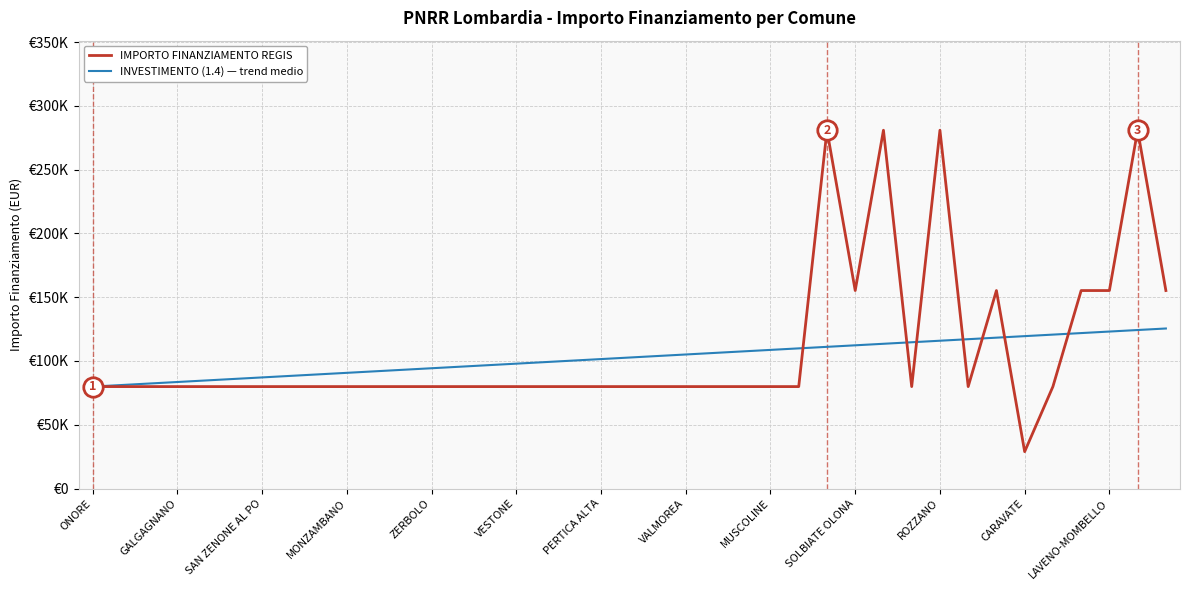

What is the value of the INVESTIMENTO (1.4) — trend medio point at the 24th from the left?

107495.1